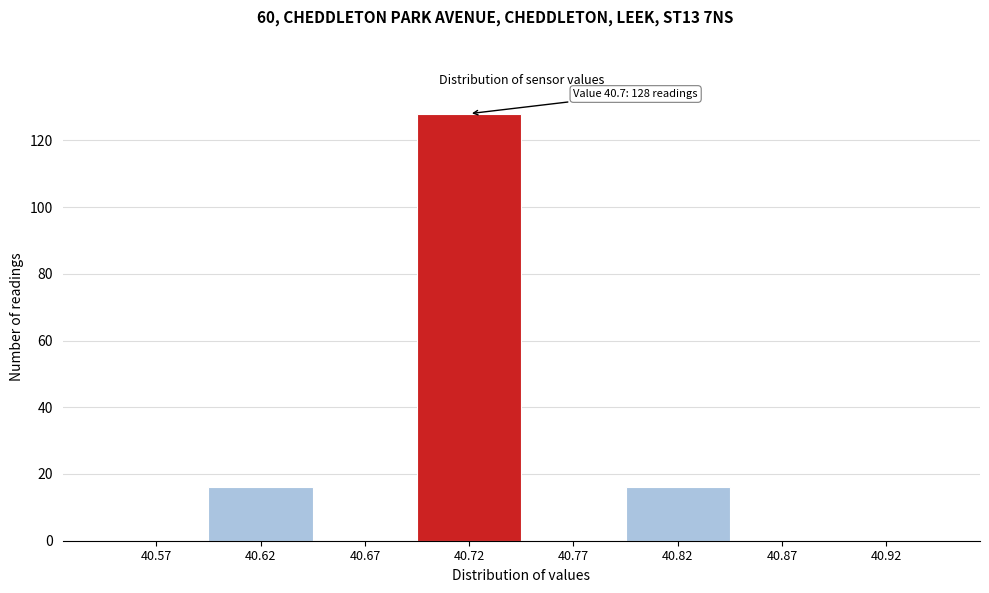

Reading right to left, what are all the values shown in this chart?

40.92=0	40.87=0	40.82=16	40.77=0	40.72=128	40.67=0	40.62=16	40.57=0